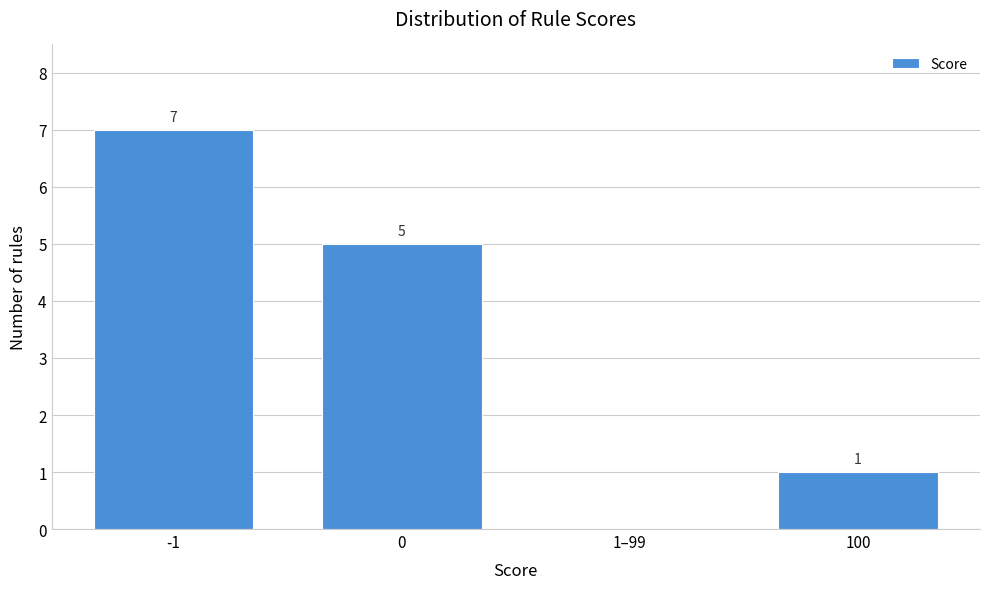

Reading left to right, transcribe all the data shown in this chart.

-1=7	0=5	1–99=0	100=1